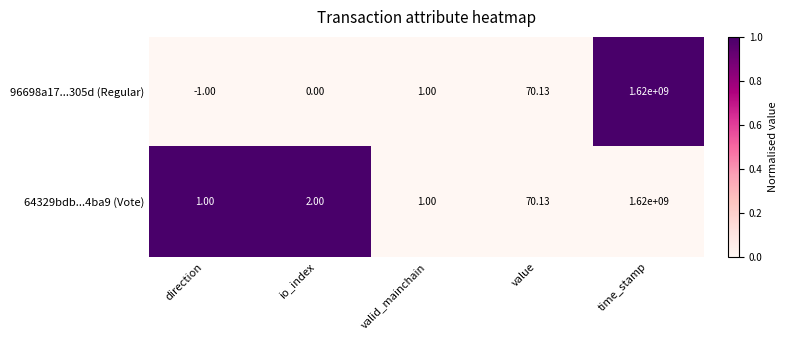

Where is 96698a17...305d (Regular) nearest to the value 809999999?

value